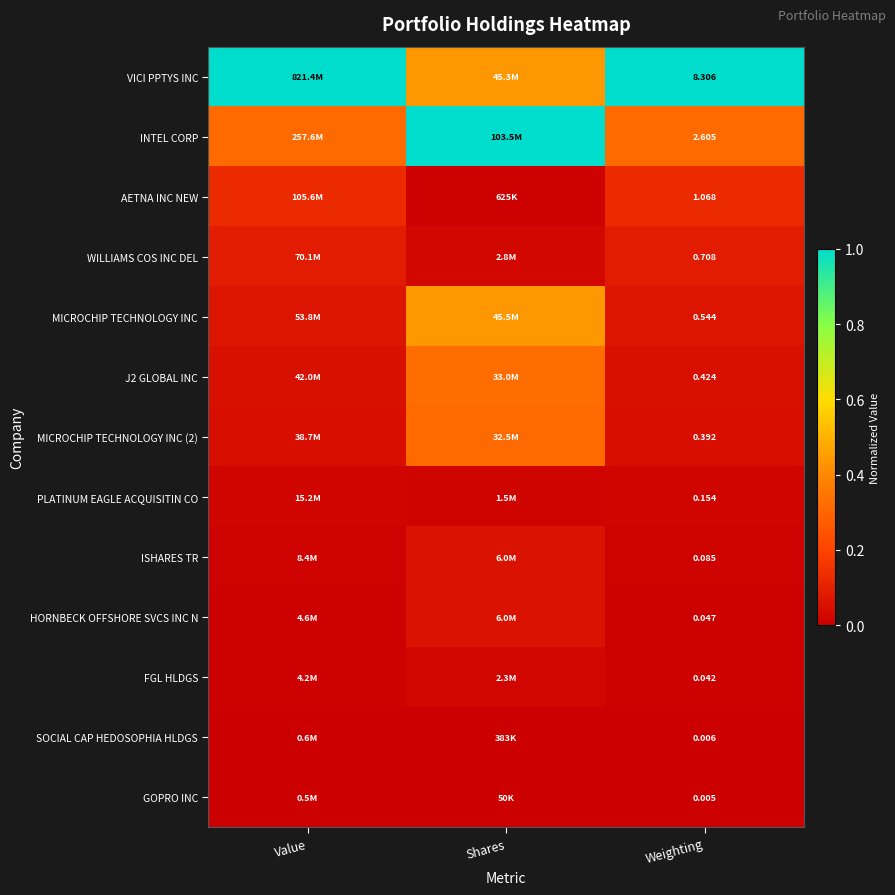

True or false: FGL HLDGS has a value of 0.0 at Weighting.

False